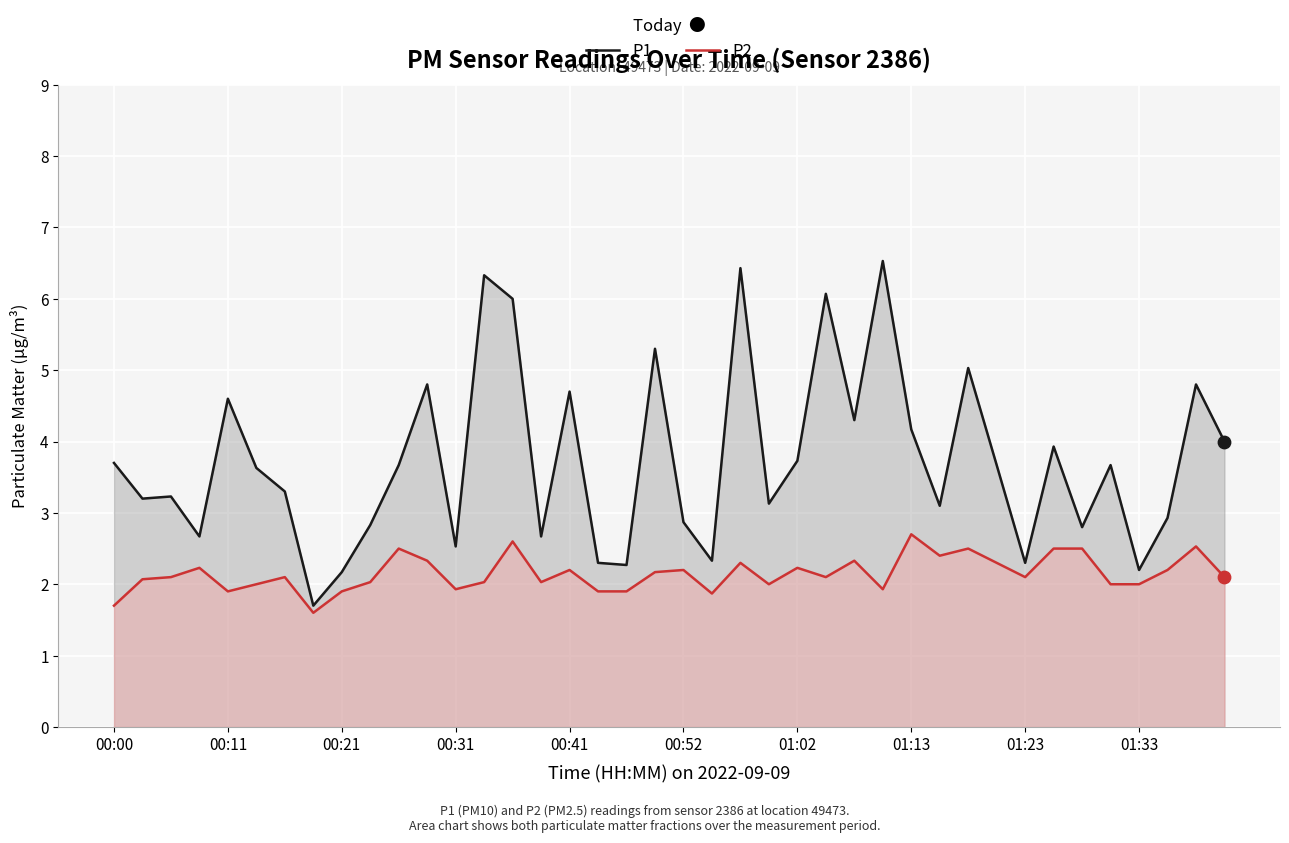

Which series contains the highest Y value?

P1